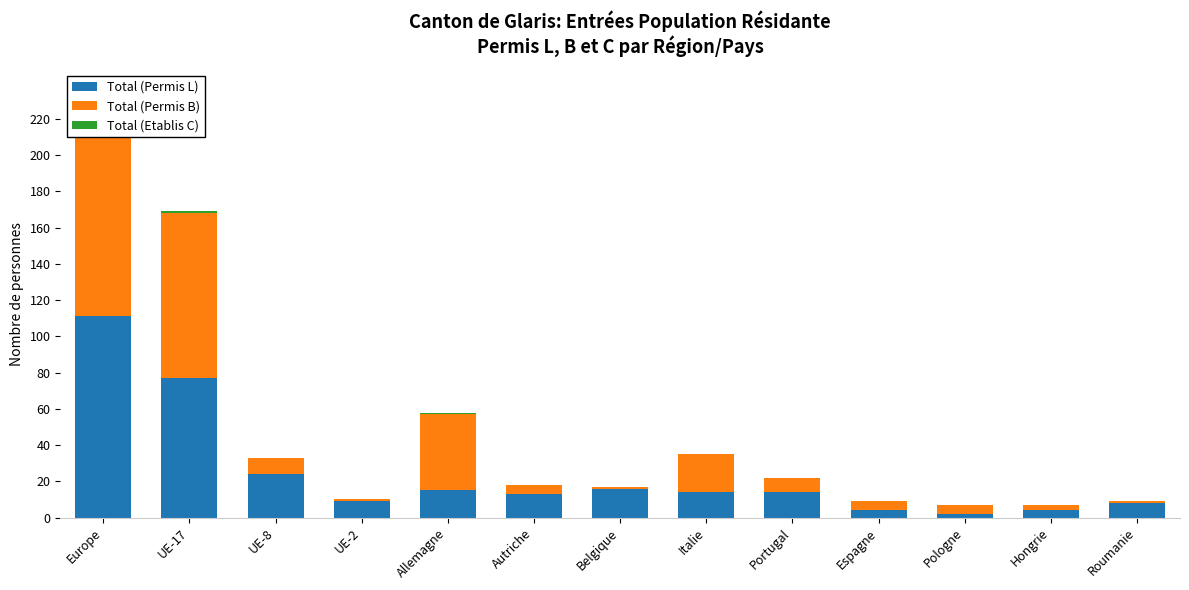

The value of Total (Etablis C) at Italie is 0. True or false?

False